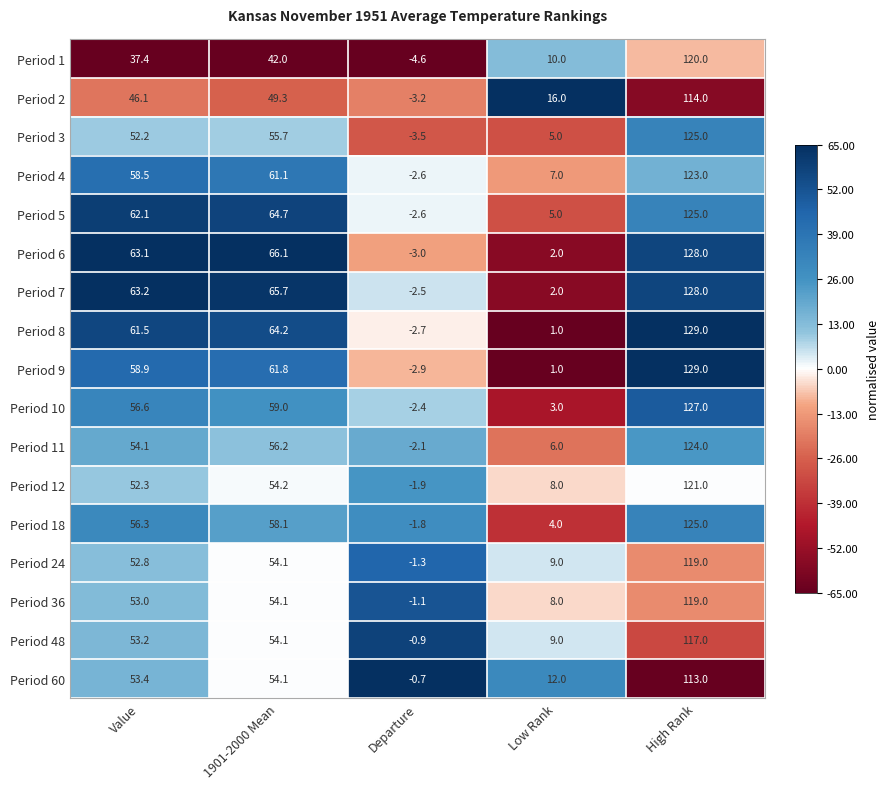

What is the average value of the Period 5 series?

50.8